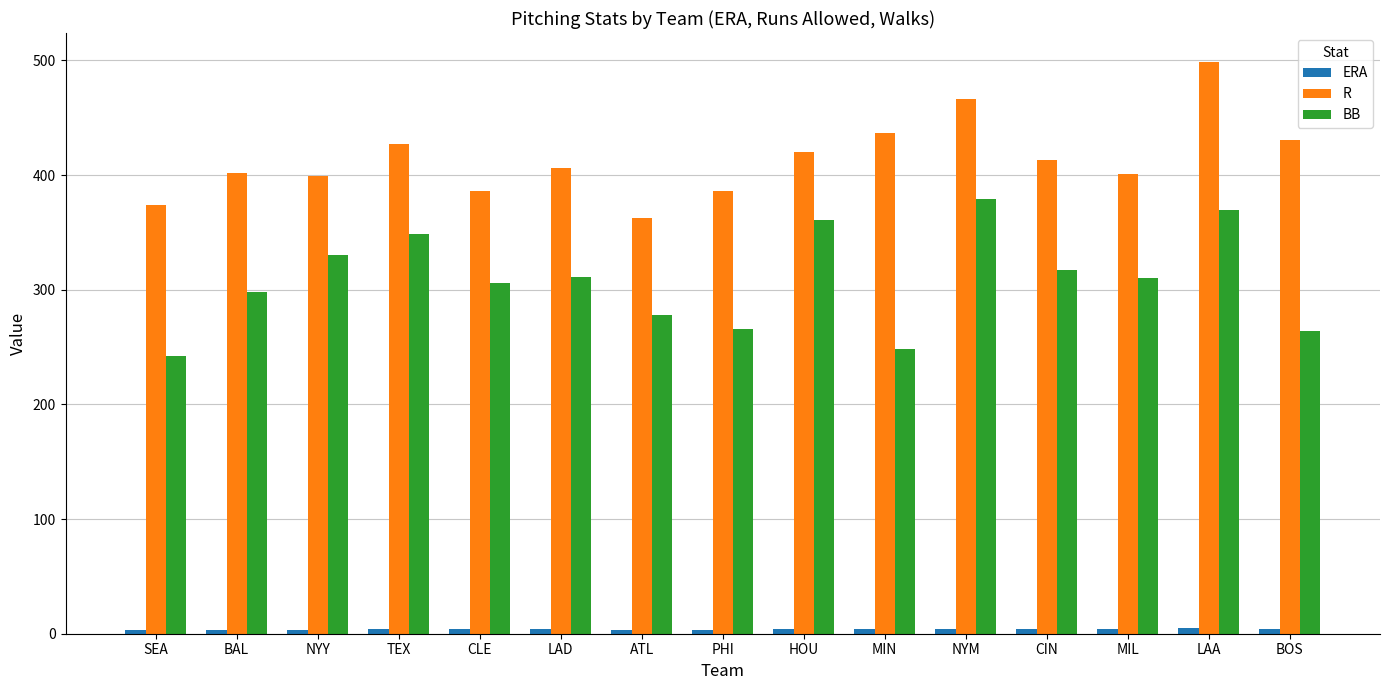

At how many categories does at least one series exceed 192?

15